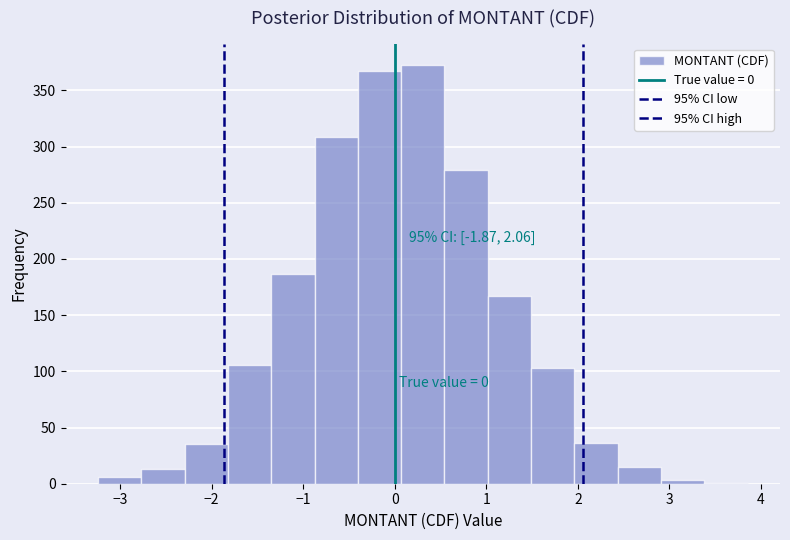

Over which range of the x-axis is the bar tallest?

0.1 to 0.5